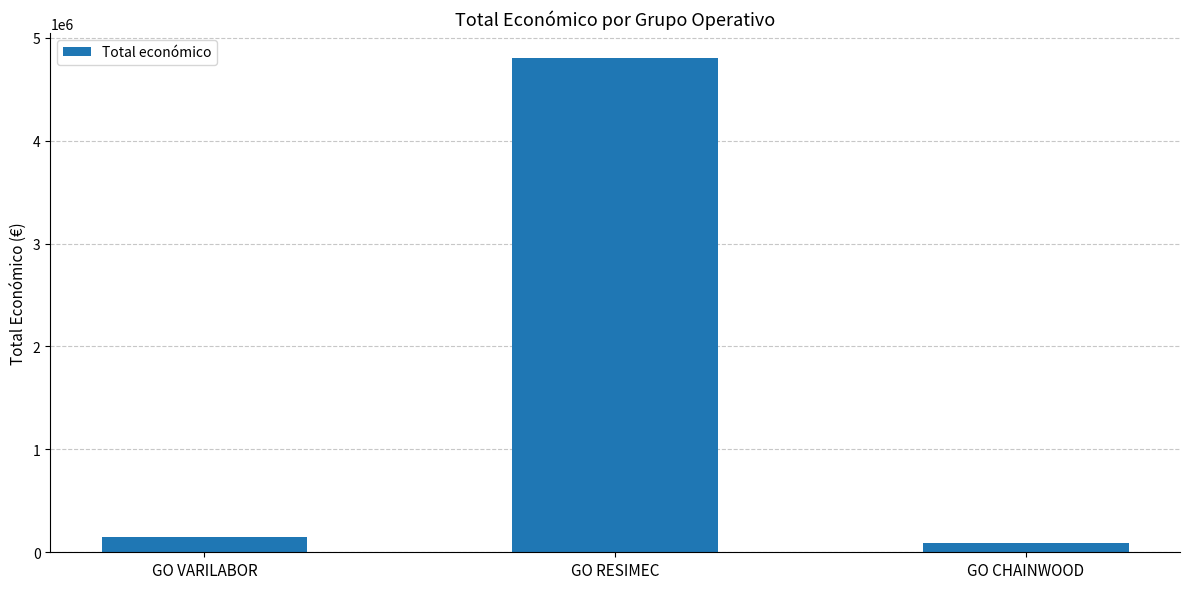

What value does the data have at GO RESIMEC, to the nearest 100?

4805900